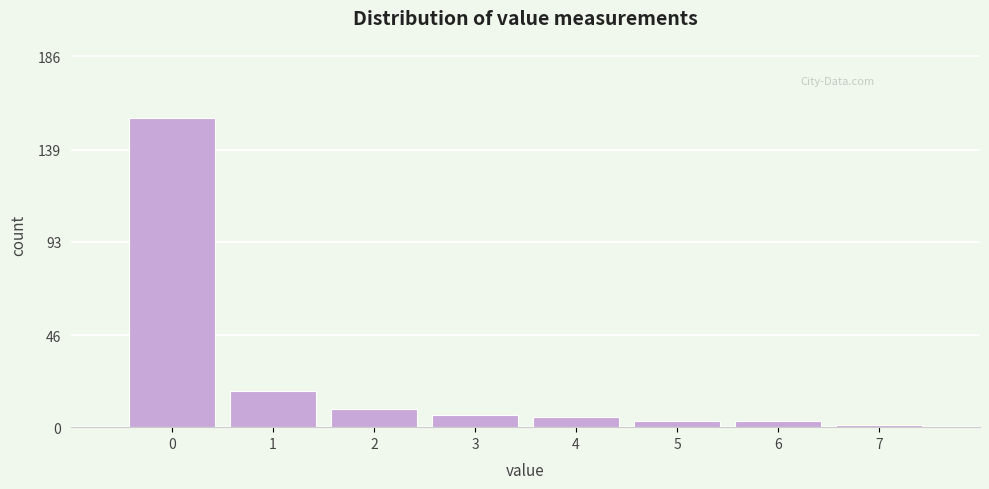

Reading right to left, extract all data points from this chart.

7=1	6=3	5=3	4=5	3=6	2=9	1=18	0=155